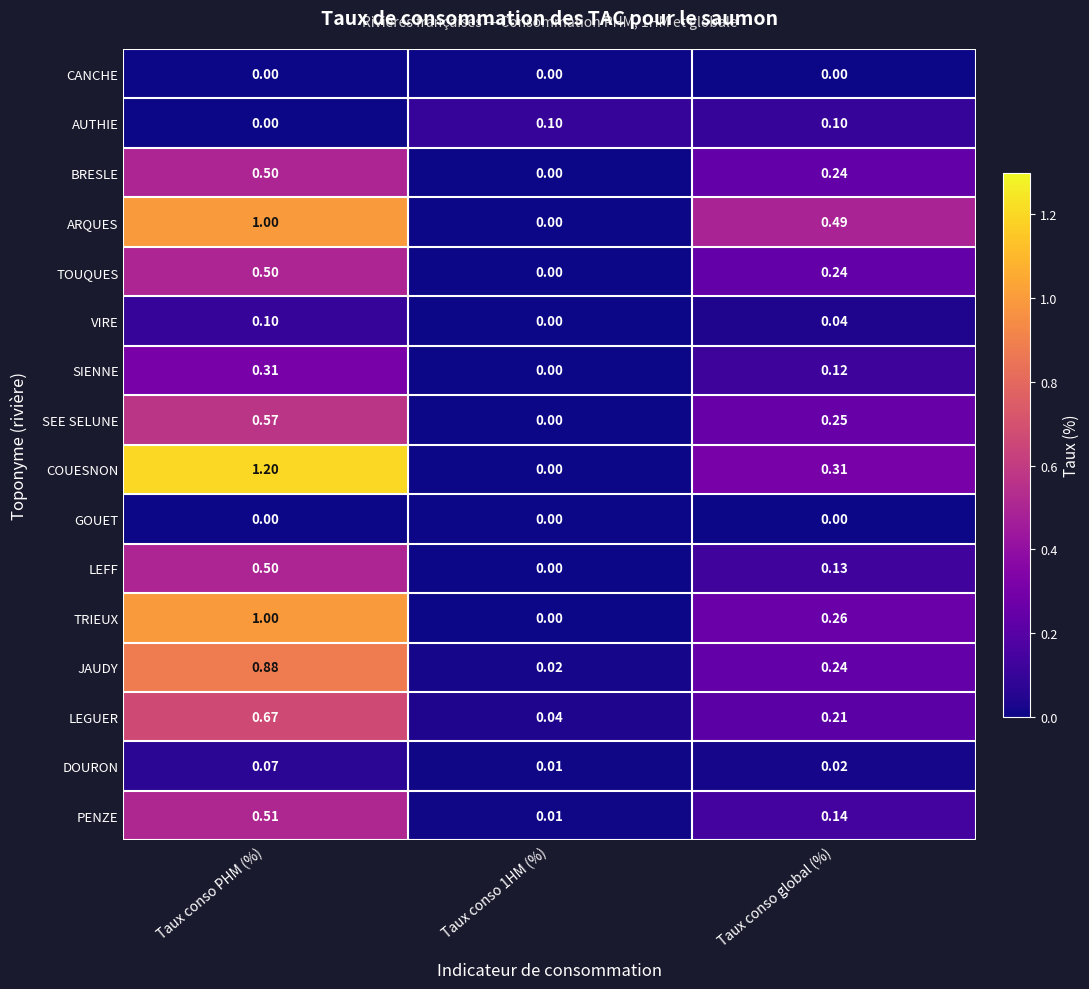

Which series has the largest range (max minus min)?

COUESNON